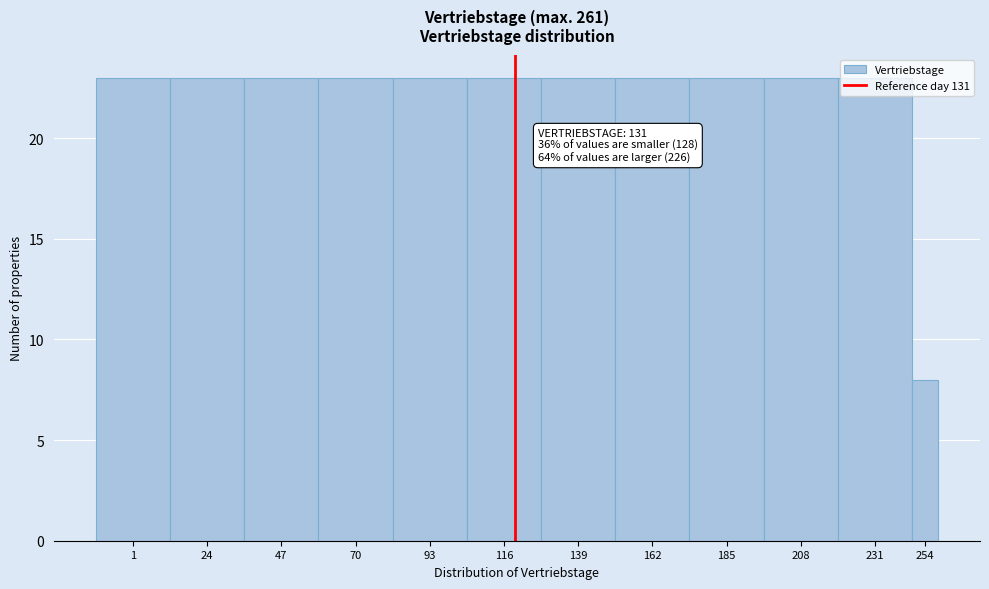

Approximately how many times larger is the value at 208 compared to 231?

1.0